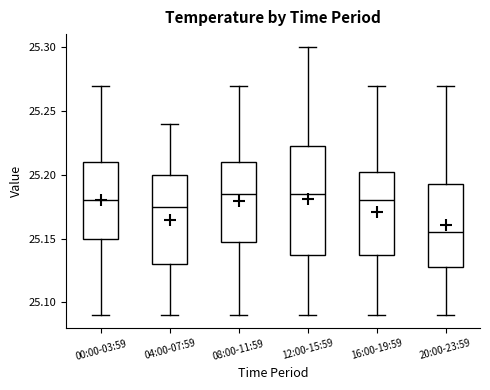

Which box is the tallest, from its lower edge to its upper edge?

12:00-15:59